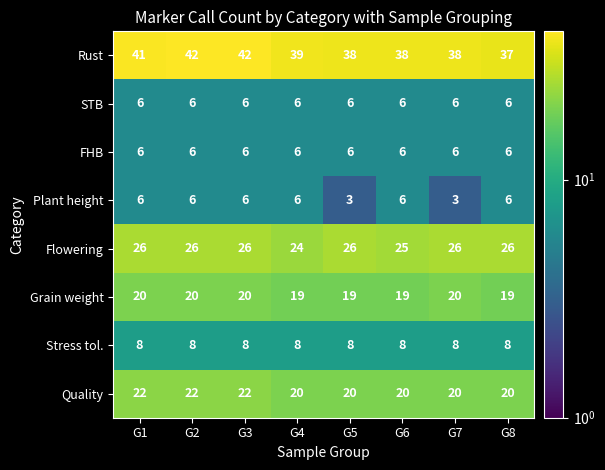

What is the total value across all series at G7?

127